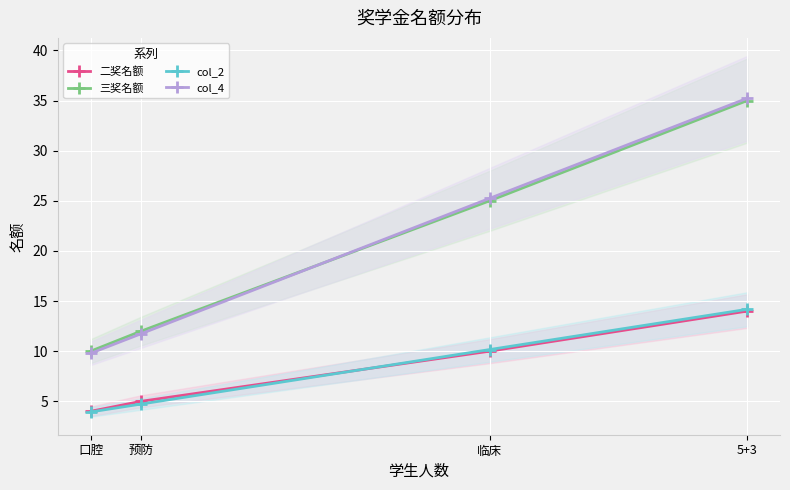

Which series has the largest total across all categories?

三奖名额